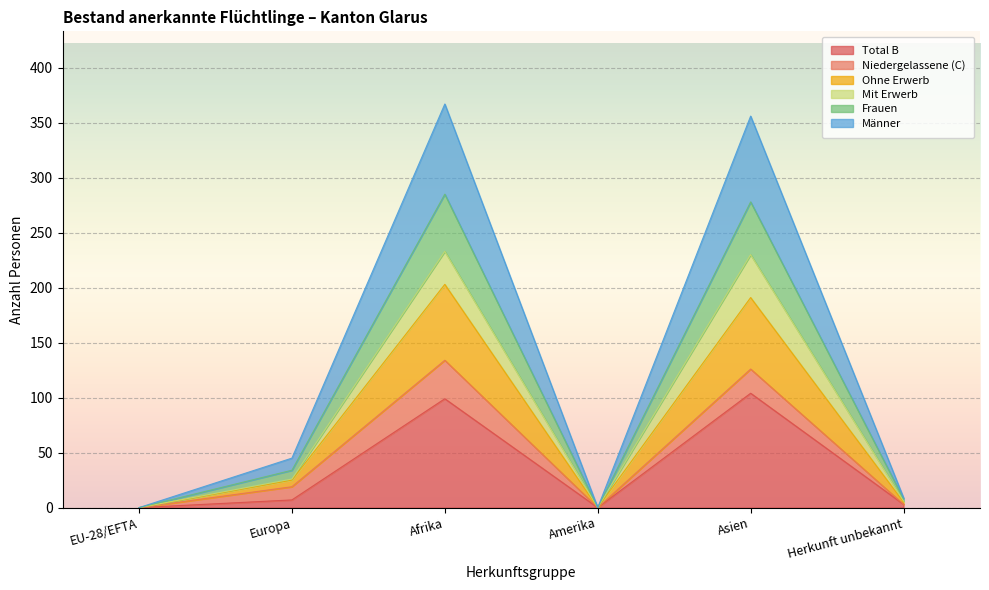

What is the maximum value for Total B?

104